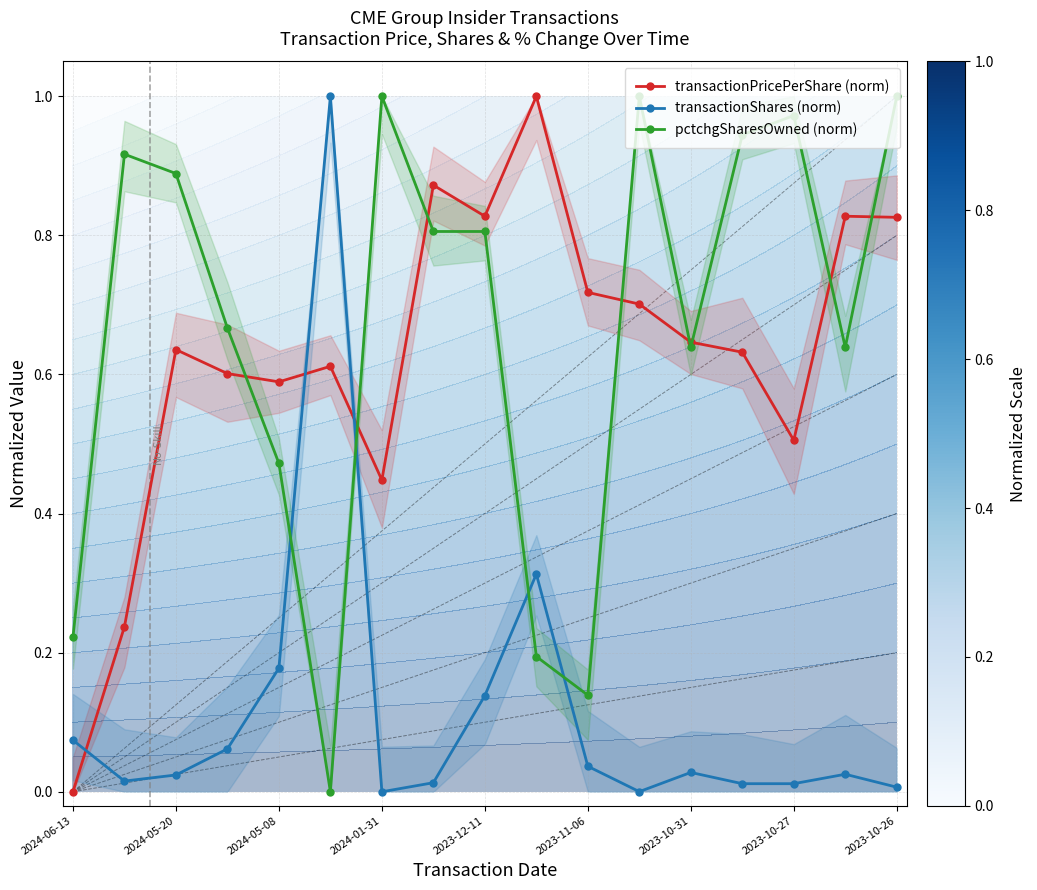

How many intersections are there between transactionShares (norm) and pctchgSharesOwned (norm)?

4